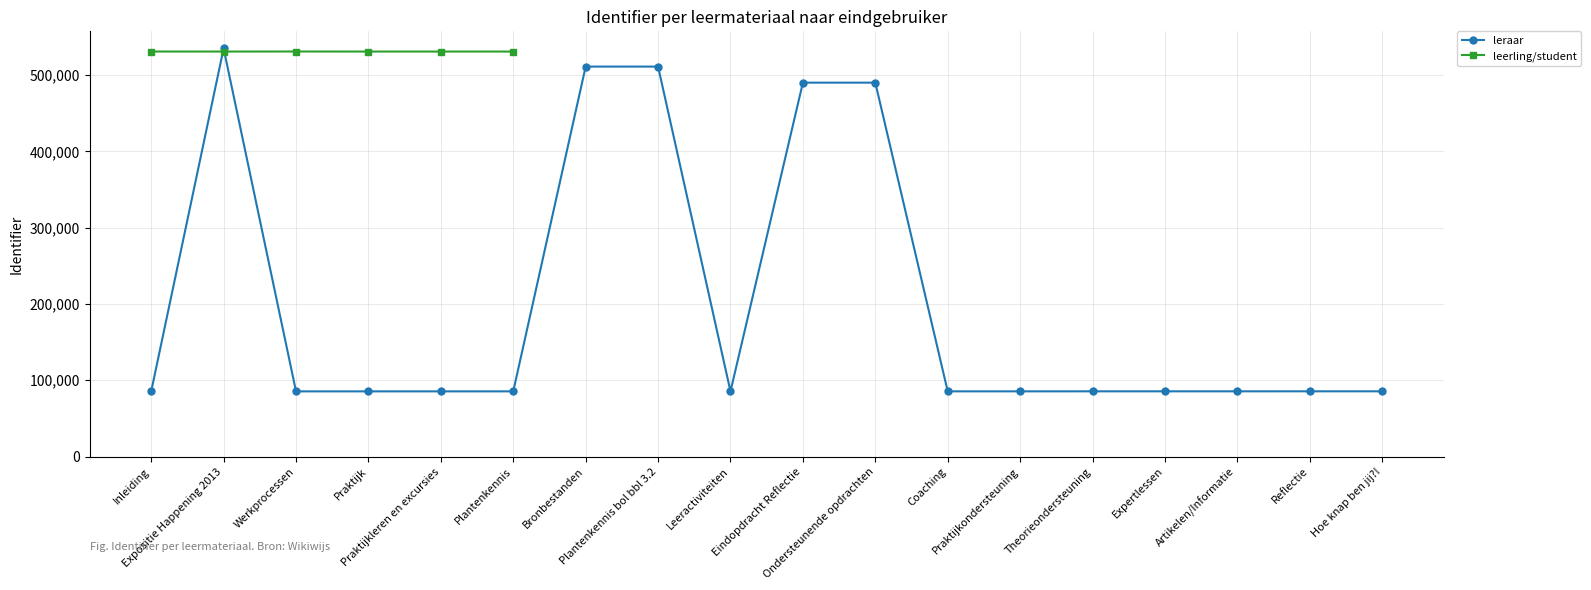

What is the label of the 4th point from the left?

Praktijk